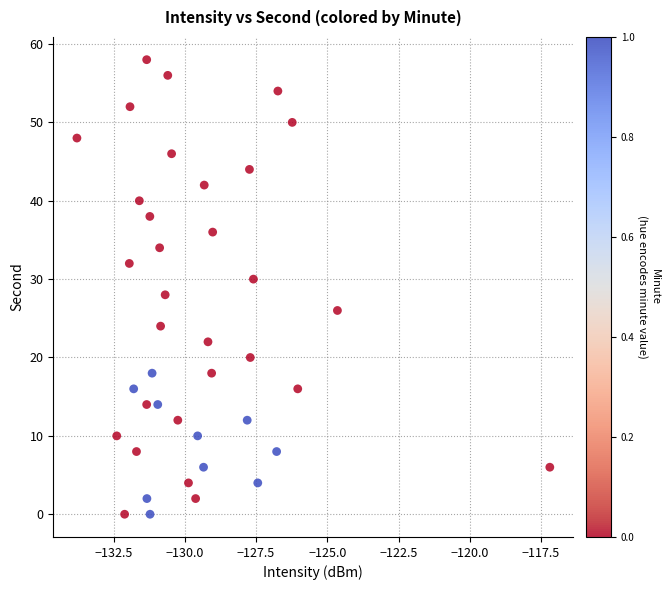

What is the range of Y values (max minus min)?

58